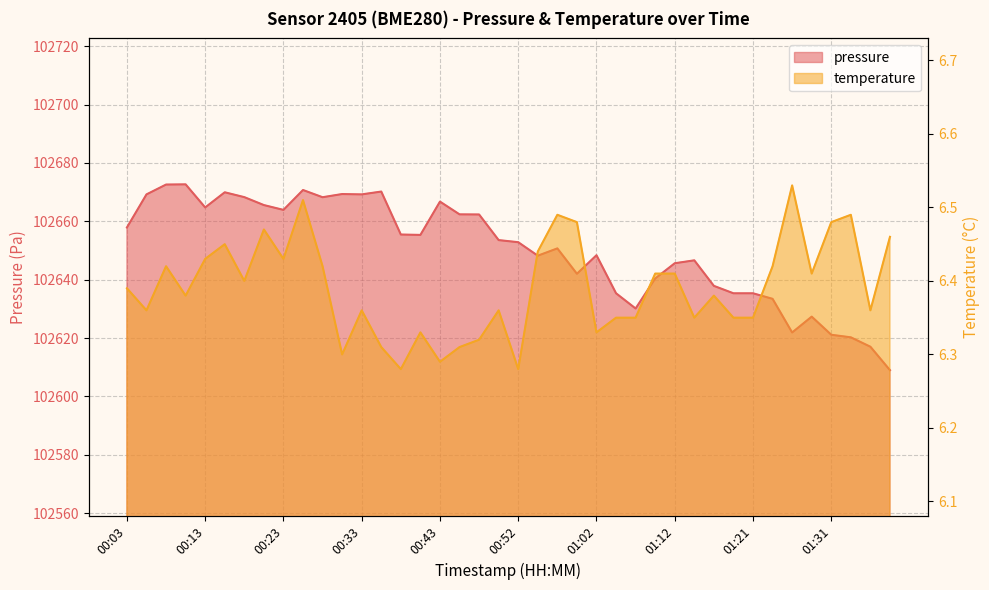

What is the label of the 33rd point from the right?

00:21